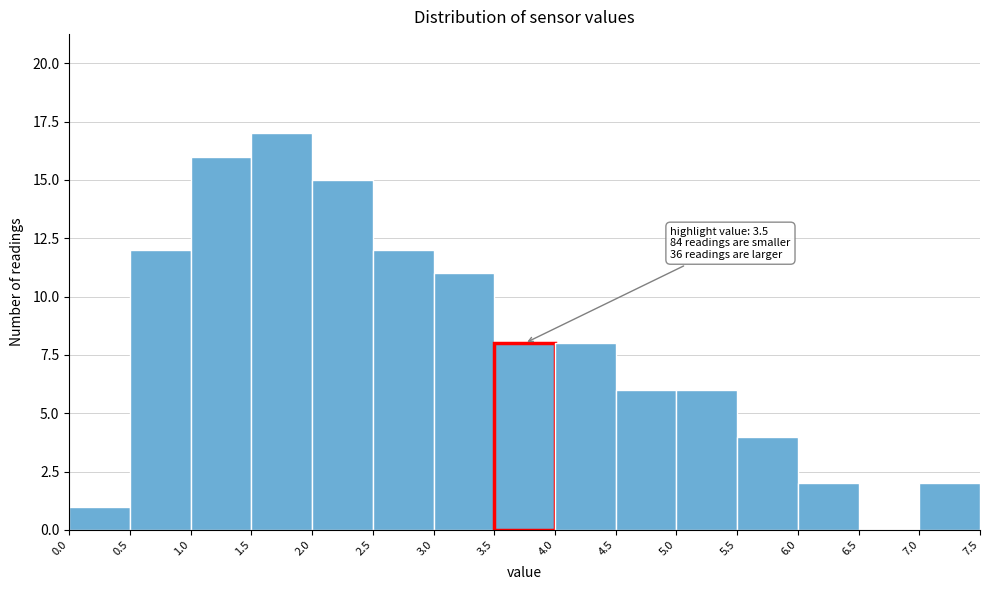

Which range on the x-axis has the tallest bar?

1.5 to 2.0